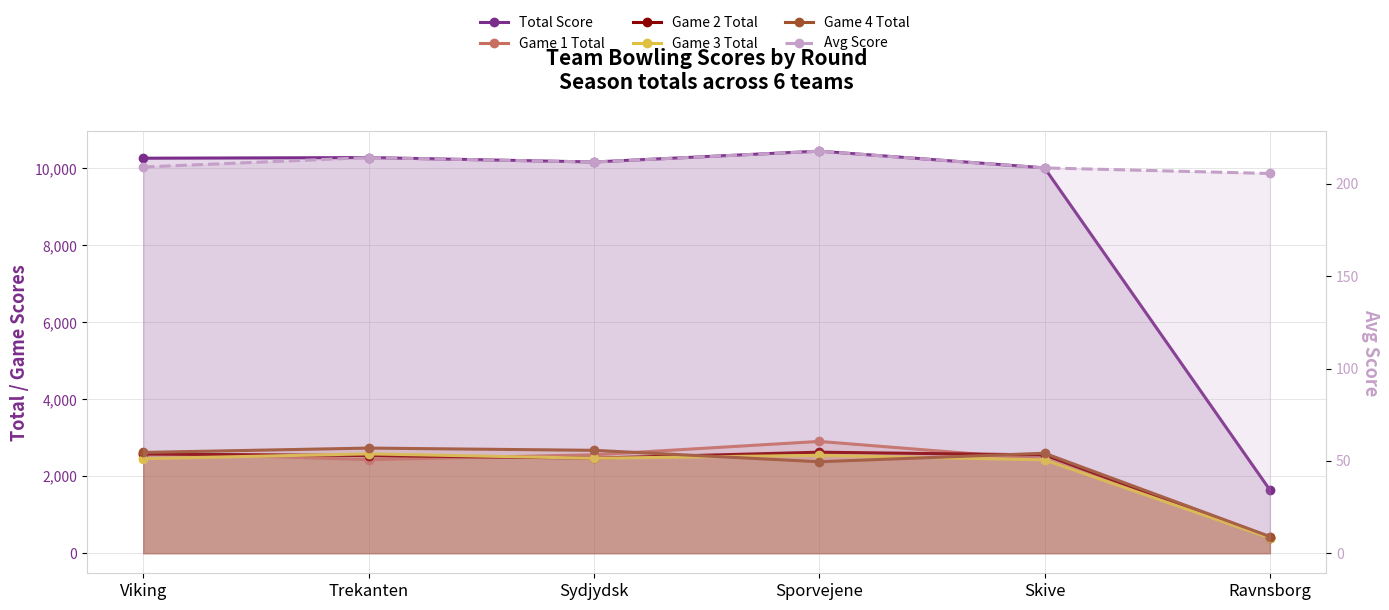

At Trekanten, list the series in order from smallest to largest.

Avg Score, Game 1 Total, Game 2 Total, Game 3 Total, Game 4 Total, Total Score